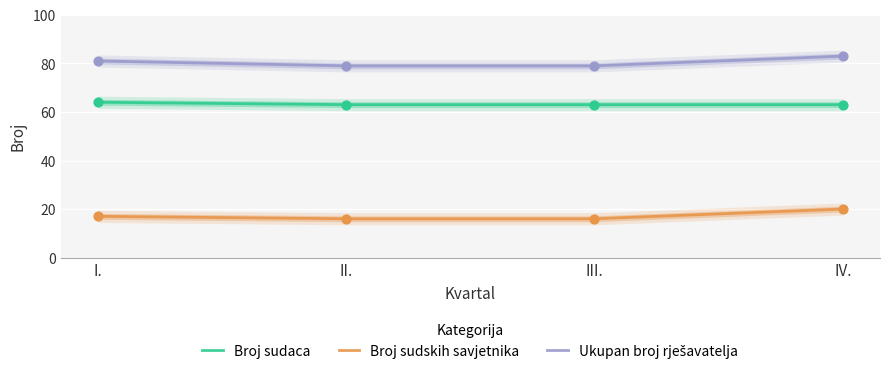

Is the value of Broj sudskih savjetnika at III. greater than the value of Ukupan broj rješavatelja at IV.?

No